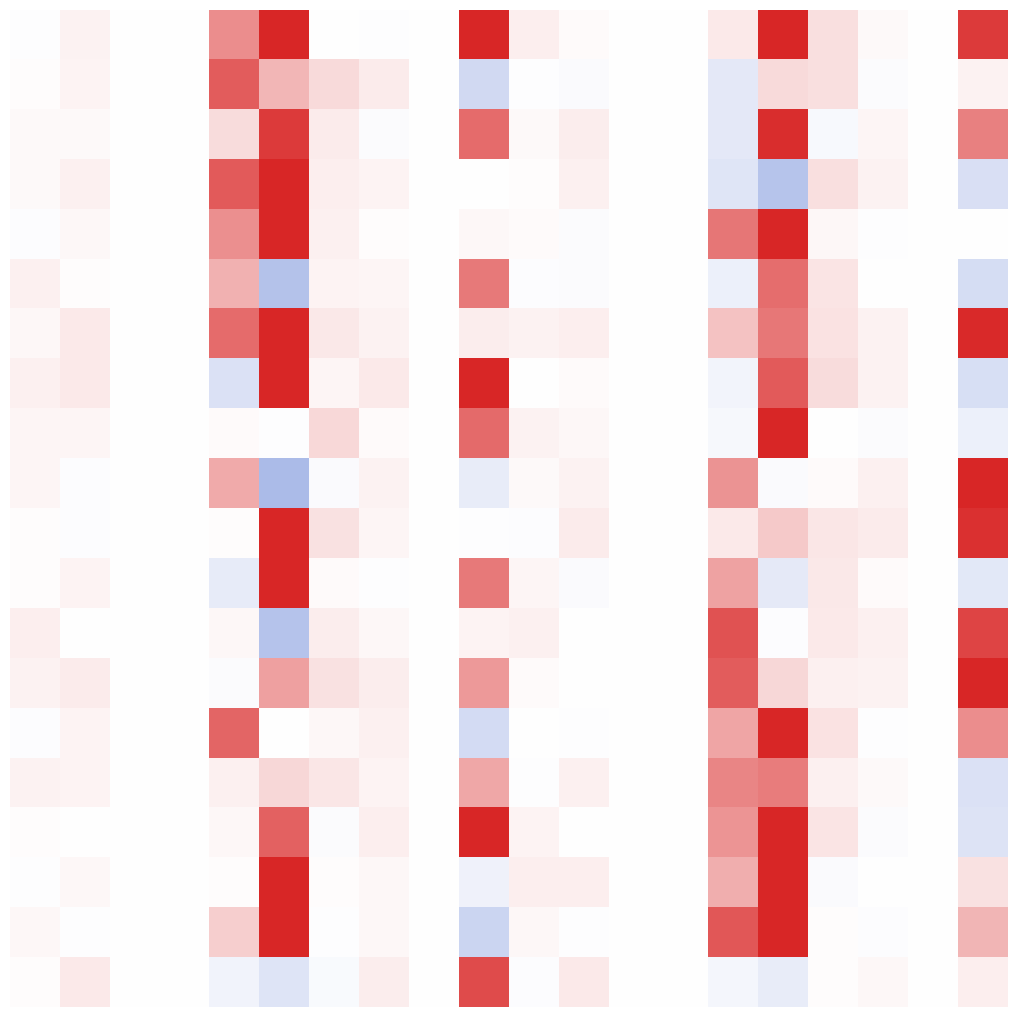

What is the minimum value shown in the chart?

-21588.0